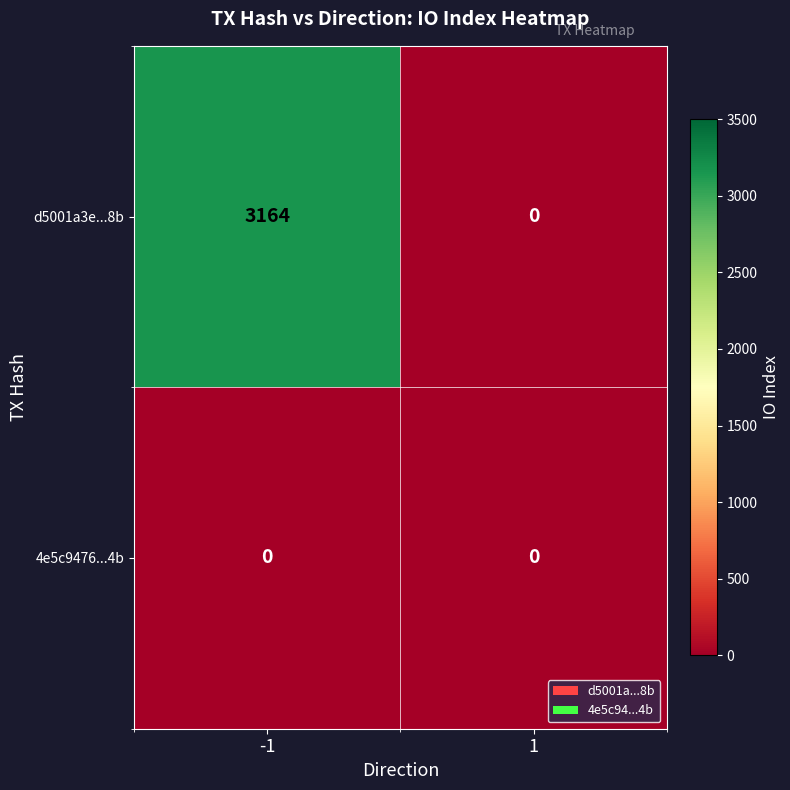

The d5001a3e...8b series shows 0 at 1. True or false?

True